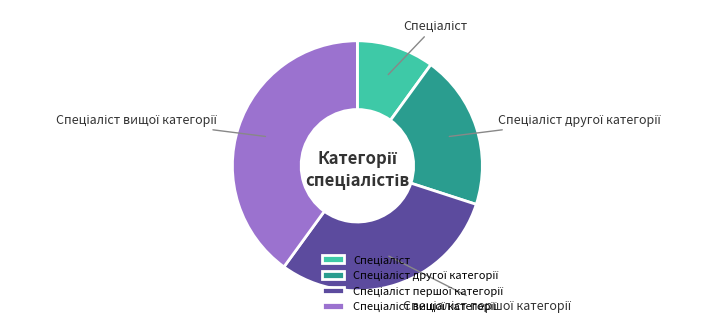

Is there a majority slice in this chart?

No